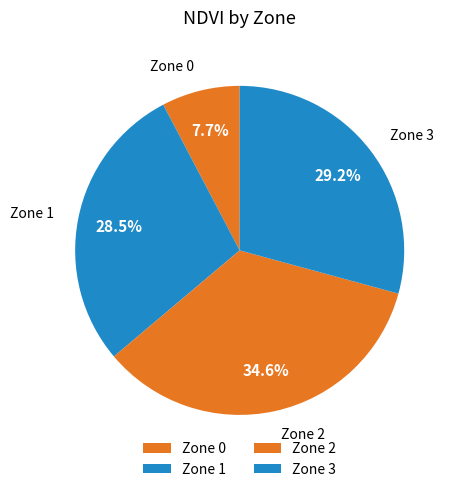

To the nearest percent, what portion does Zone 3 represent?

29%